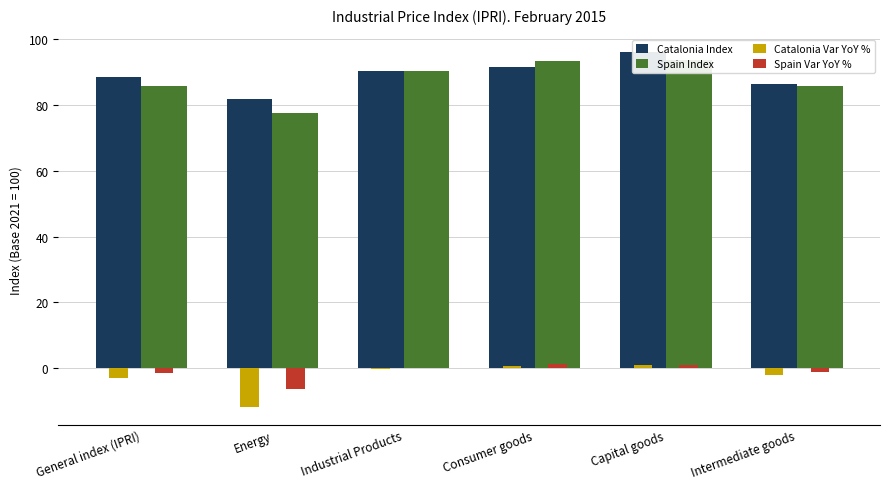

What is the value of the Spain Var YoY % bar at the 6th from the left?

-1.2